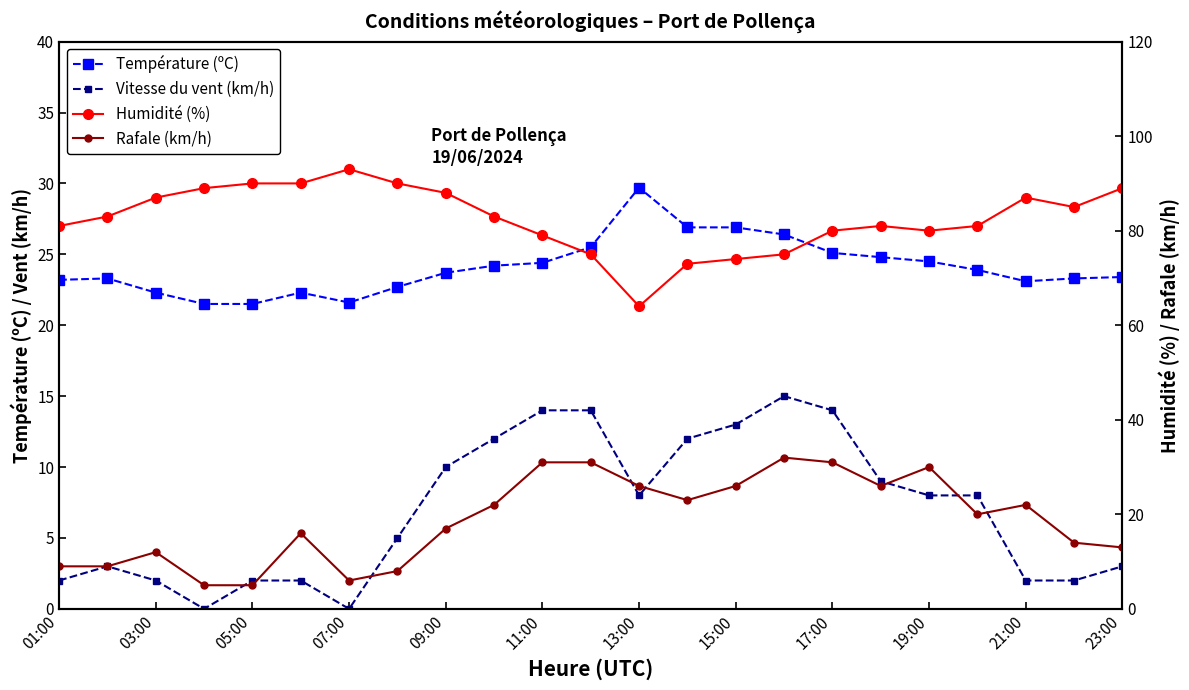

How many lines are shown in the chart?

4